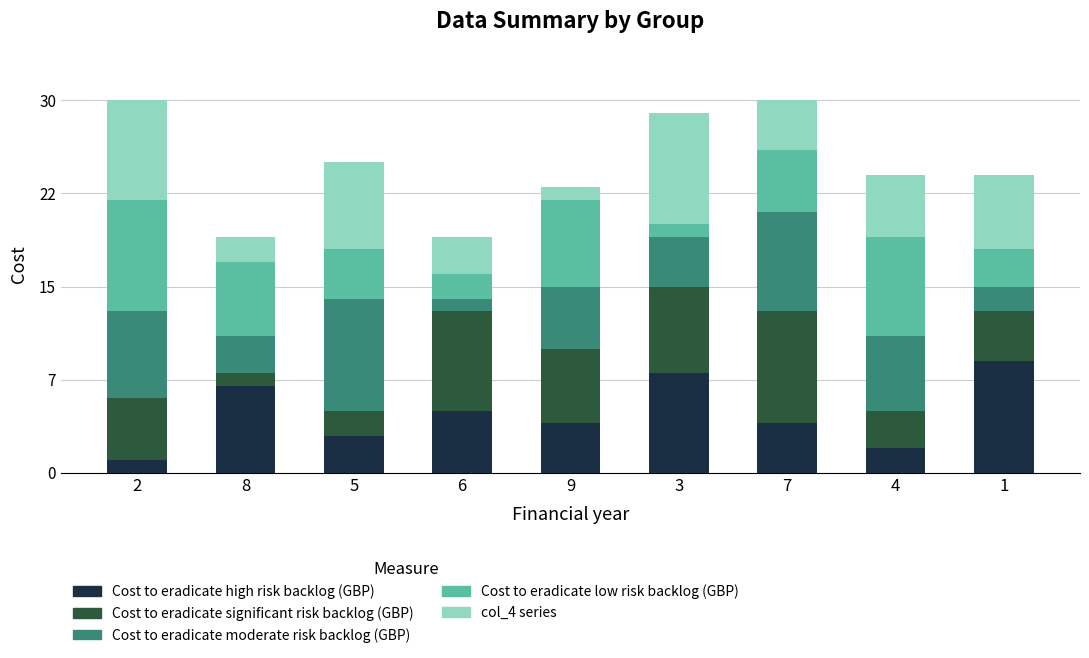

Does the chart contain any negative values?

No